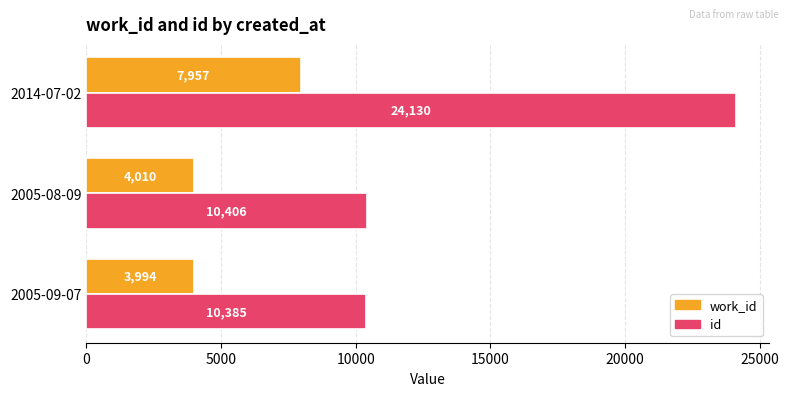

What is the maximum value for id?

24130